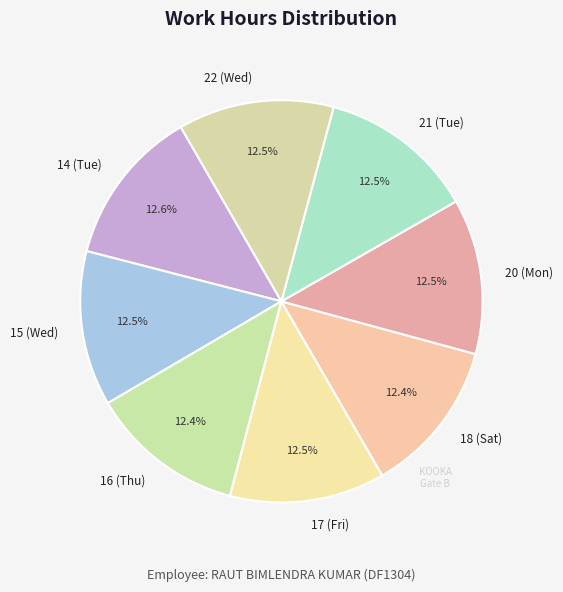

Does 15 (Wed) account for over 50% of the chart?

No